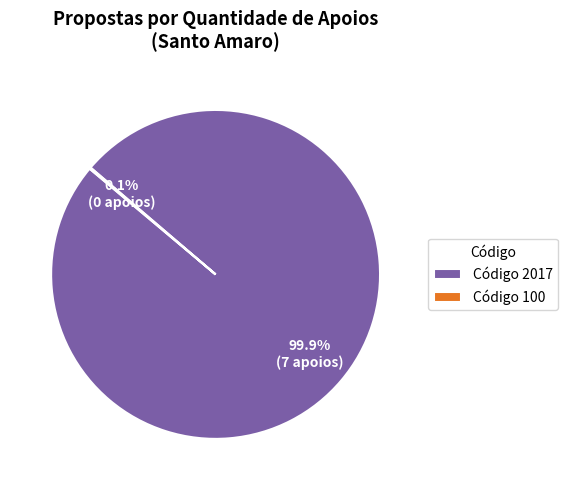

Is there any slice that represents more than half of the pie?

Yes